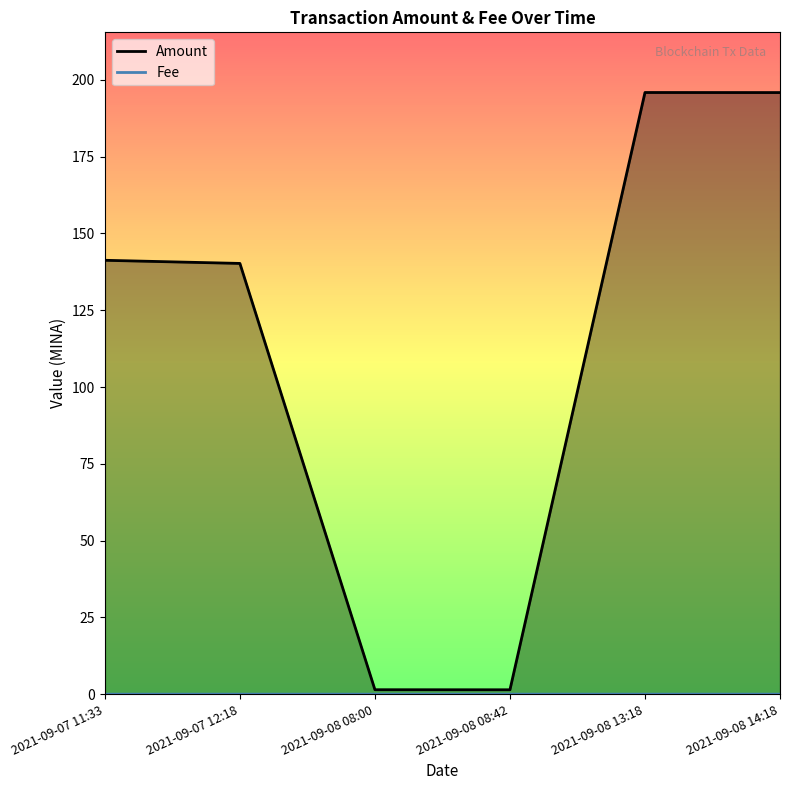

Is it true that Amount equals 0.5 at 2021-09-08 08:42?

False